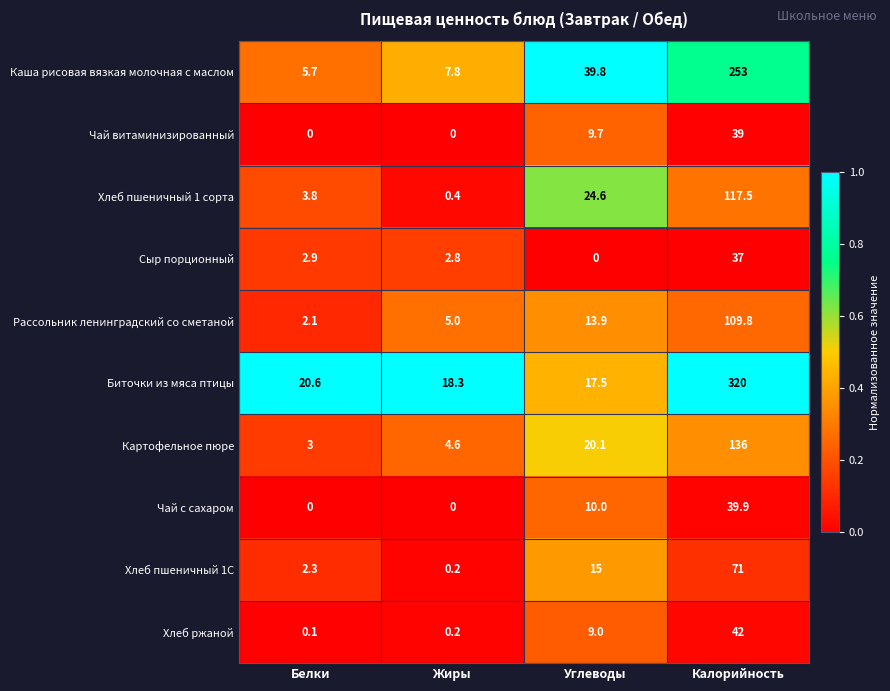

Which series has the largest total across all categories?

Биточки из мяса птицы